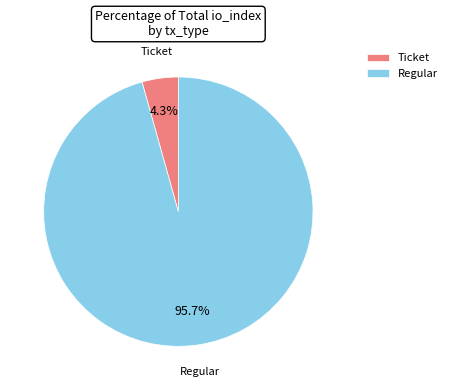

Rank the categories by value from highest to lowest.

Regular, Ticket